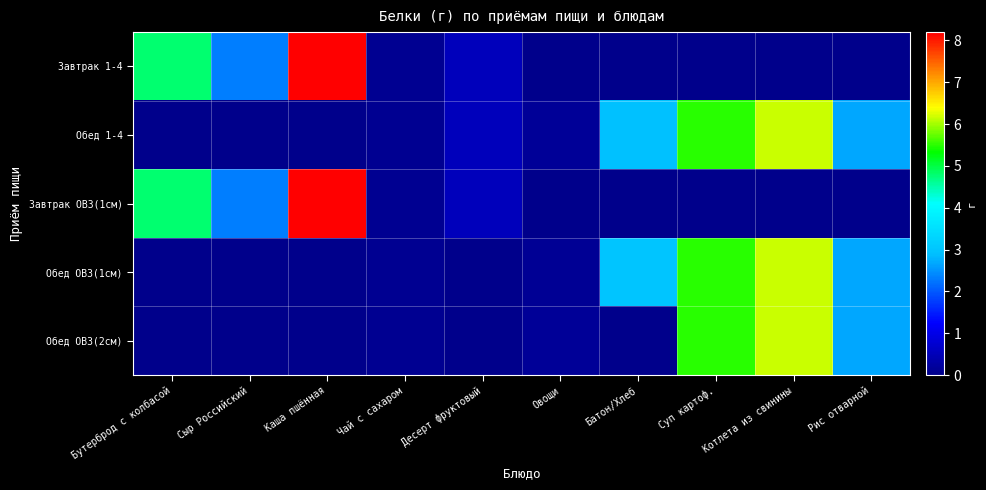

At which category is the sum across all series the highest?

Котлета из свинины